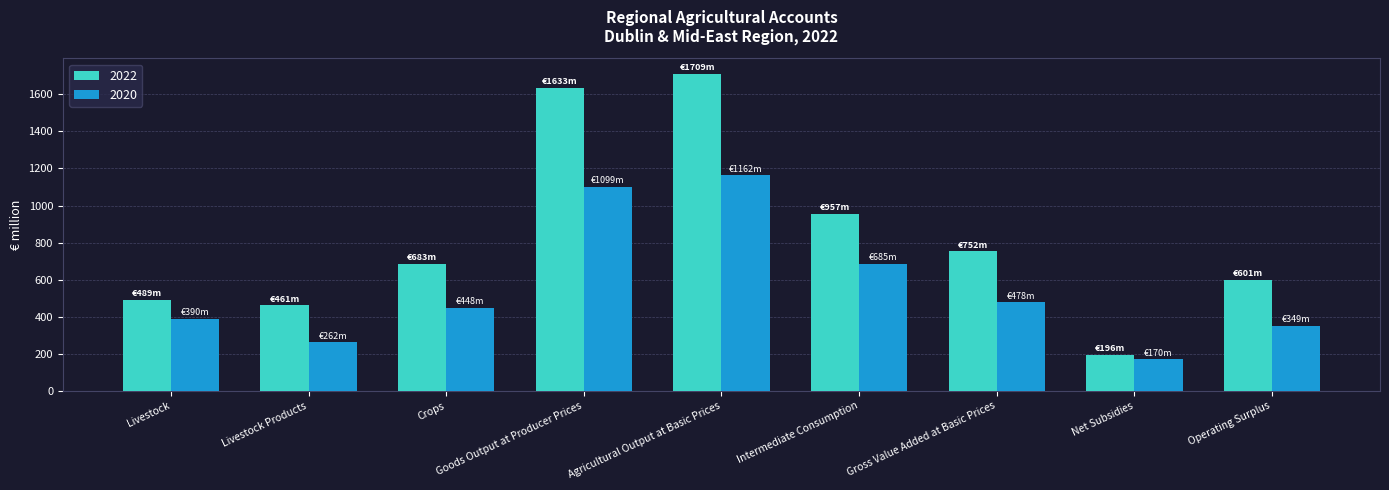

At which category is the sum across all series the highest?

Agricultural Output at Basic Prices